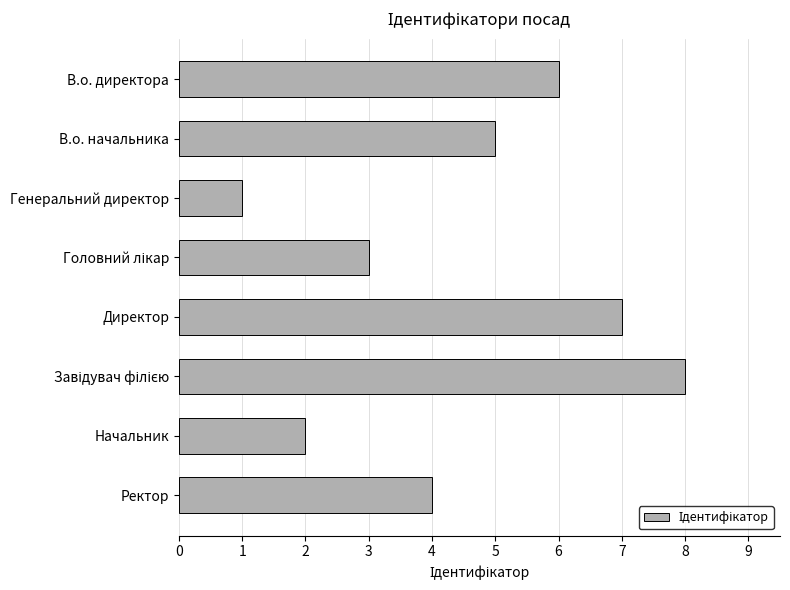

What is the sum of all values?

36